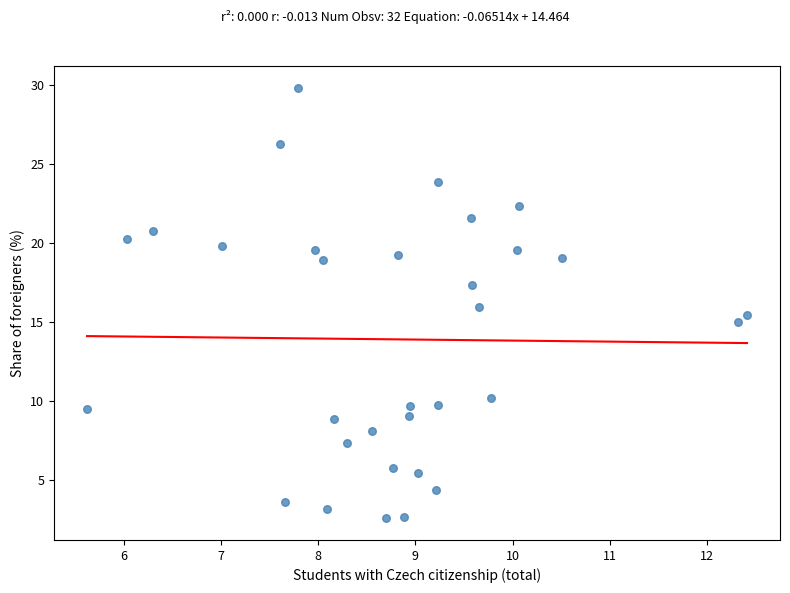

What is the range of Y values (max minus min)?

27.3